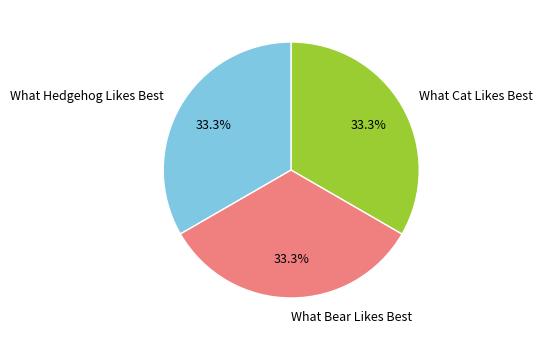

Approximately how many times larger is the value at What Hedgehog Likes Best compared to What Cat Likes Best?

1.0